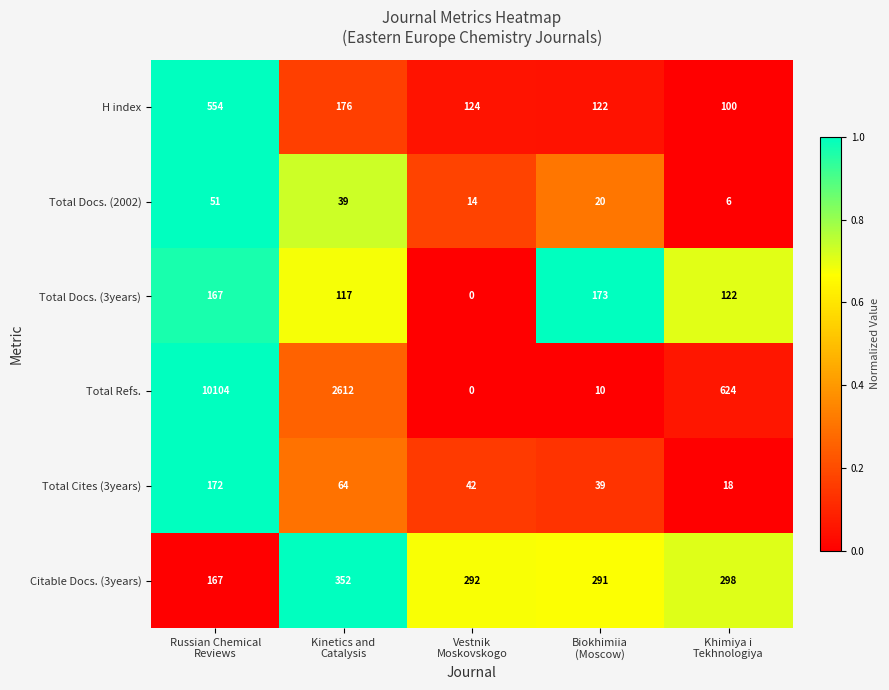

Which series has the largest total across all categories?

Total Refs.